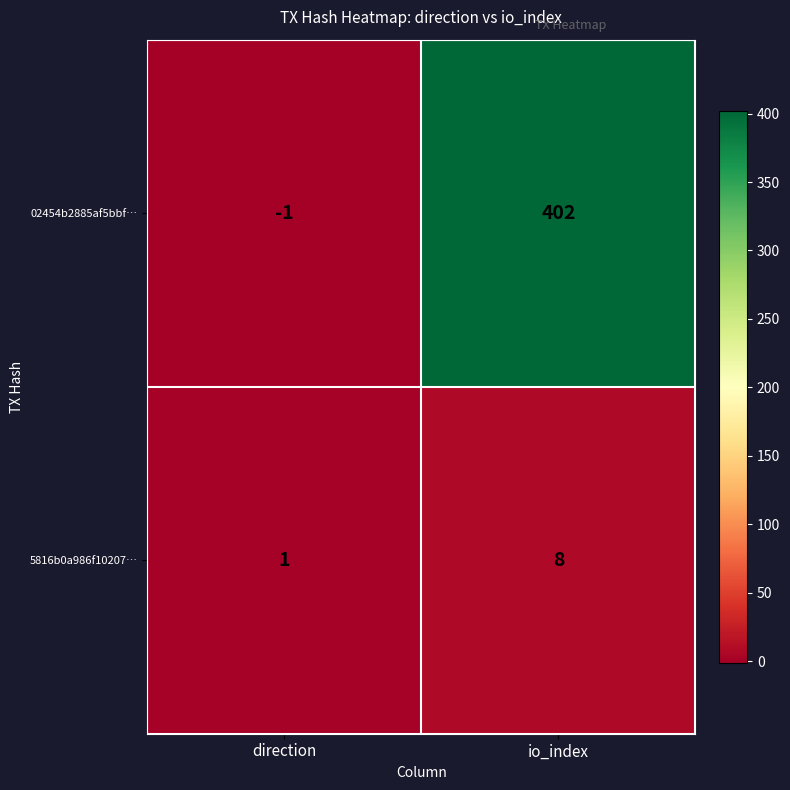

The 5816b0a986f10207… series shows 8 at io_index. True or false?

True